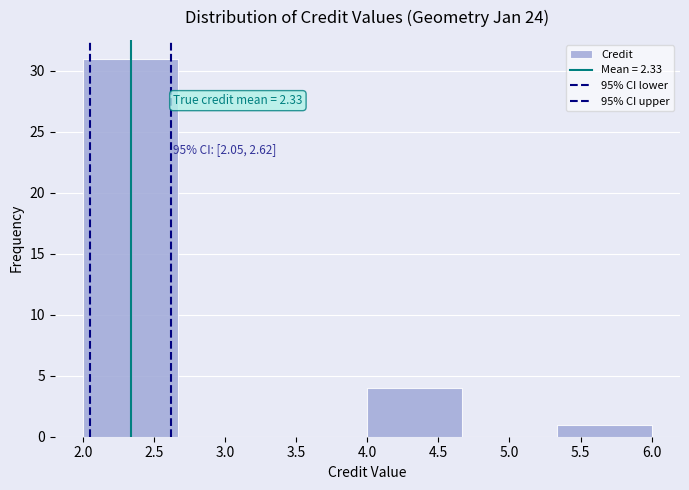

Over which range of the x-axis is the bar tallest?

2.00 to 2.65